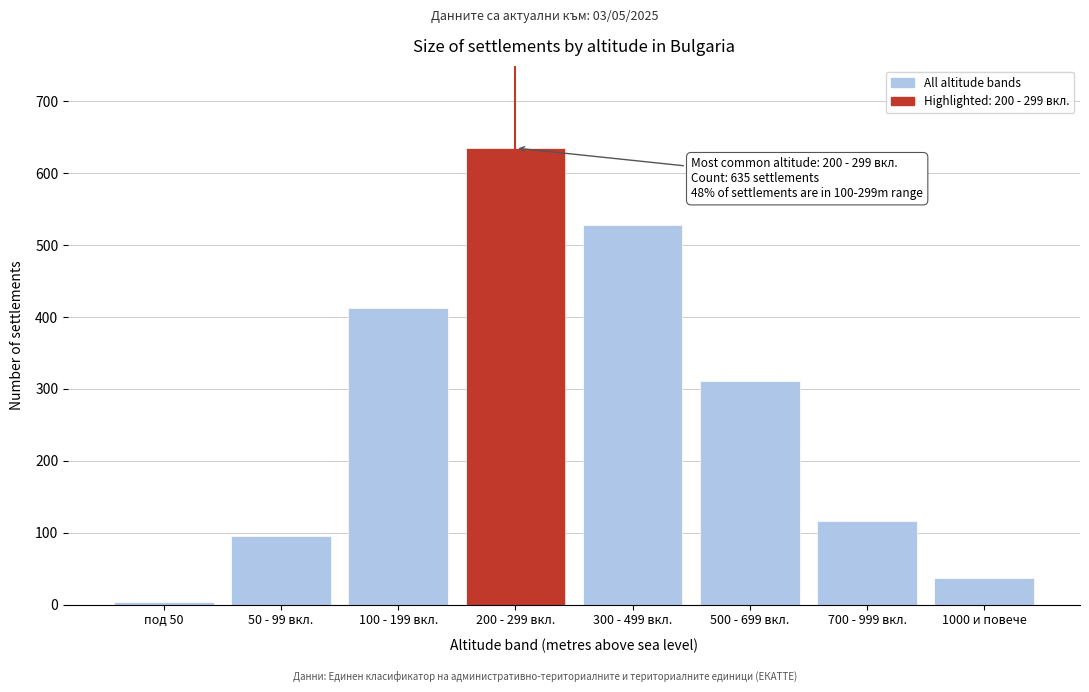

Reading right to left, extract all data points from this chart.

1000 и повече=37	700 - 999 вкл.=116	500 - 699 вкл.=311	300 - 499 вкл.=528	200 - 299 вкл.=635	100 - 199 вкл.=412	50 - 99 вкл.=95	под 50=3